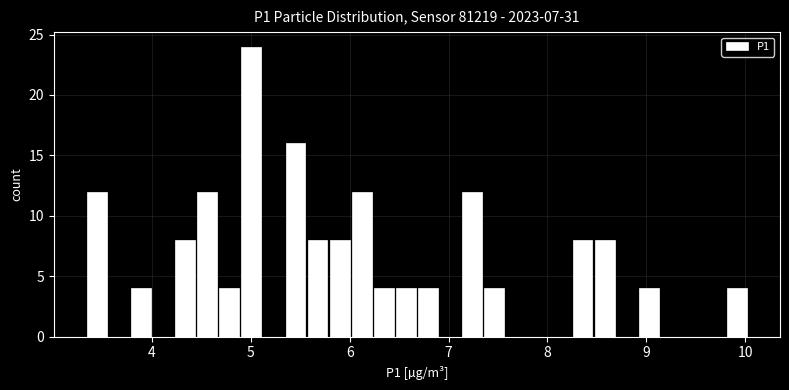

Around what value on the x-axis is the tallest bar? Give the approximate position of its centre, as read against the axis.

5.0